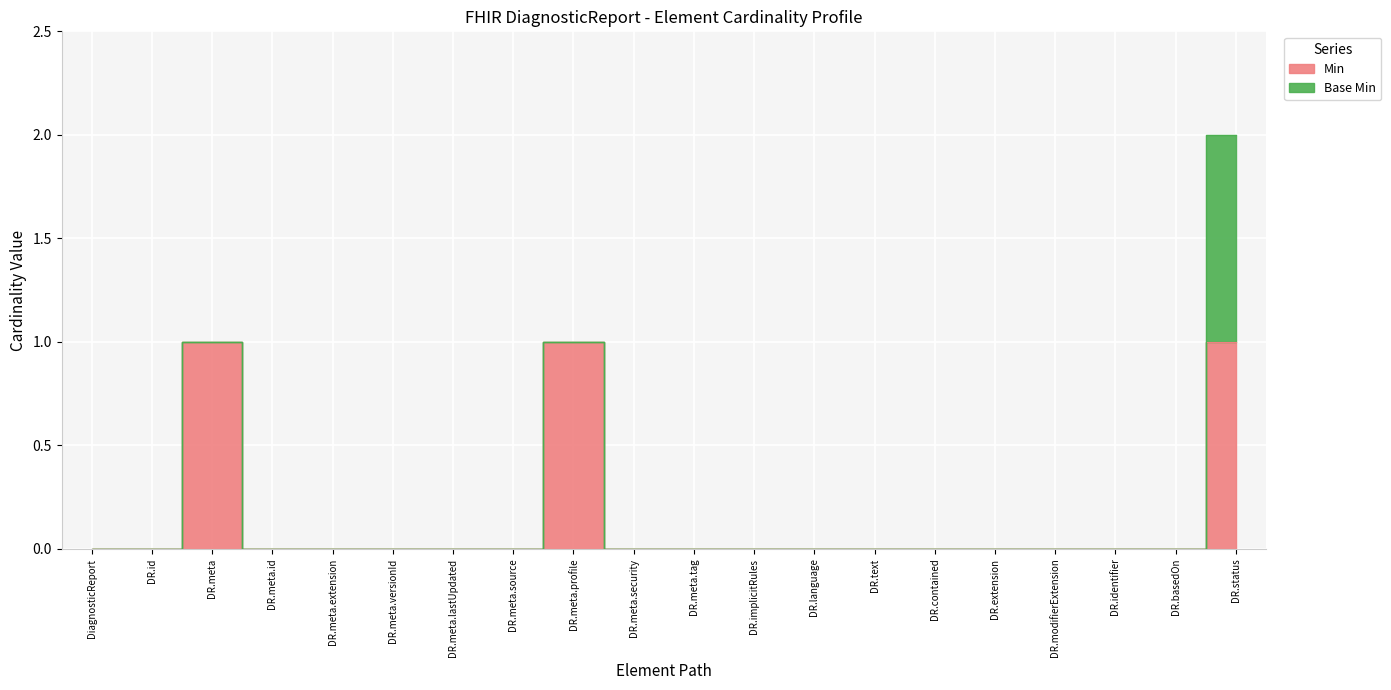

What is the change in value from DR.identifier to DR.status?

+1